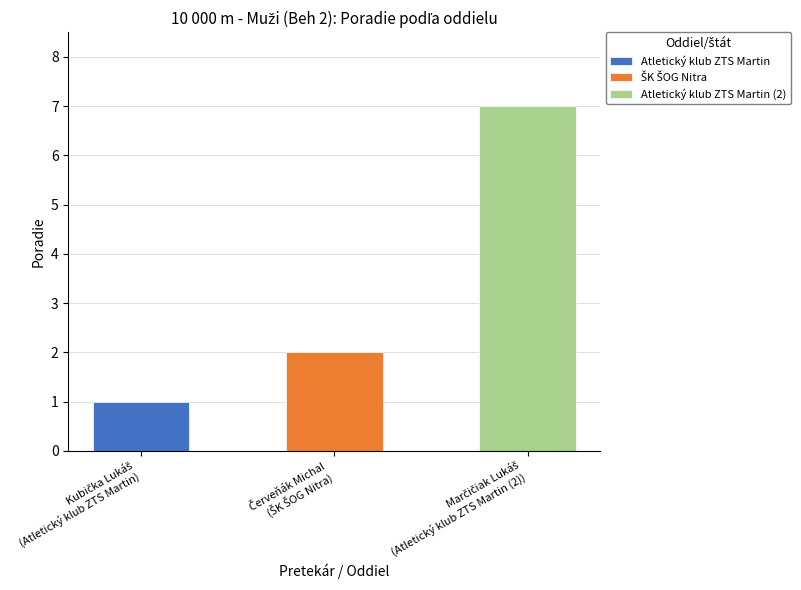

The chart shows a value of 2 at Atletický klub ZTS Martin. True or false?

False